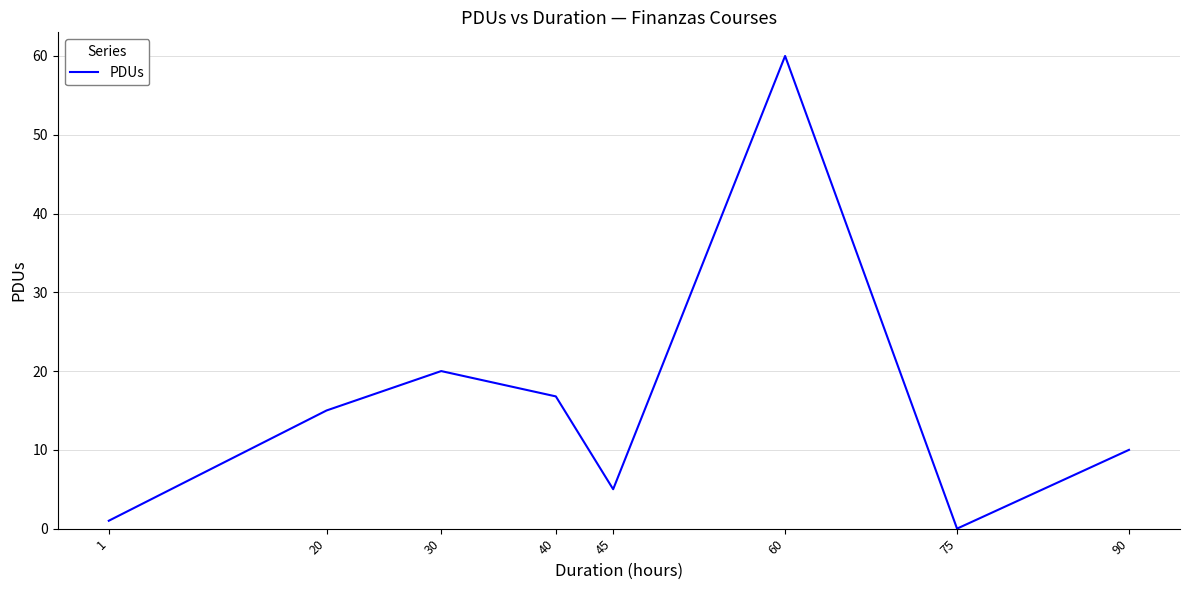

What is the difference between the second highest and second lowest values?

19.0